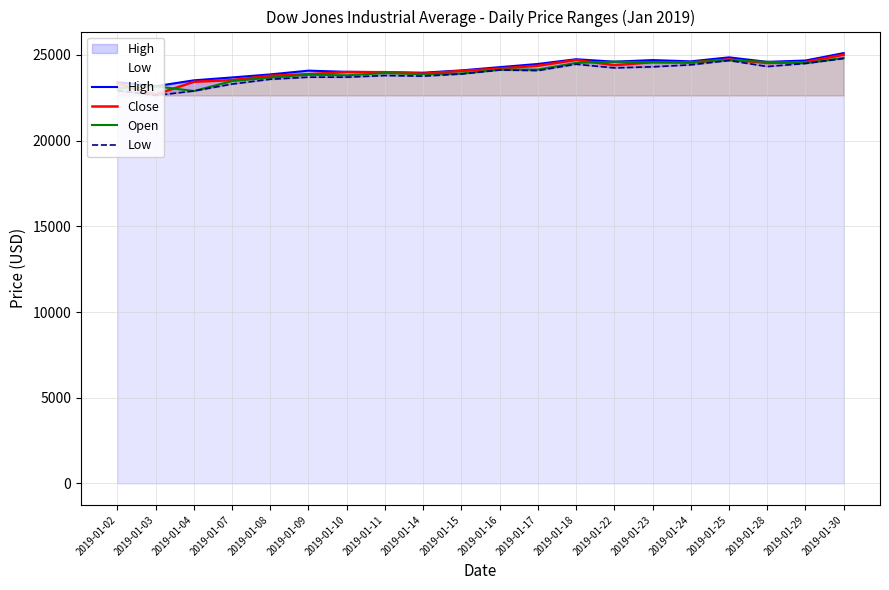

True or false: High and Open cross at least once.

False